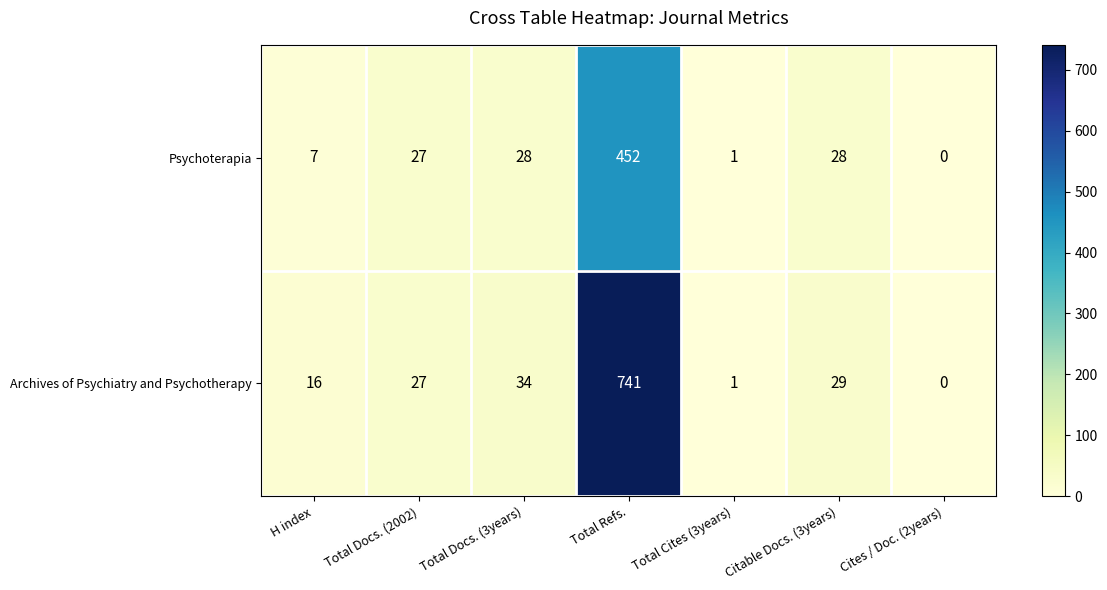

Is it true that Archives of Psychiatry and Psychotherapy equals 27 at Total Docs. (2002)?

True